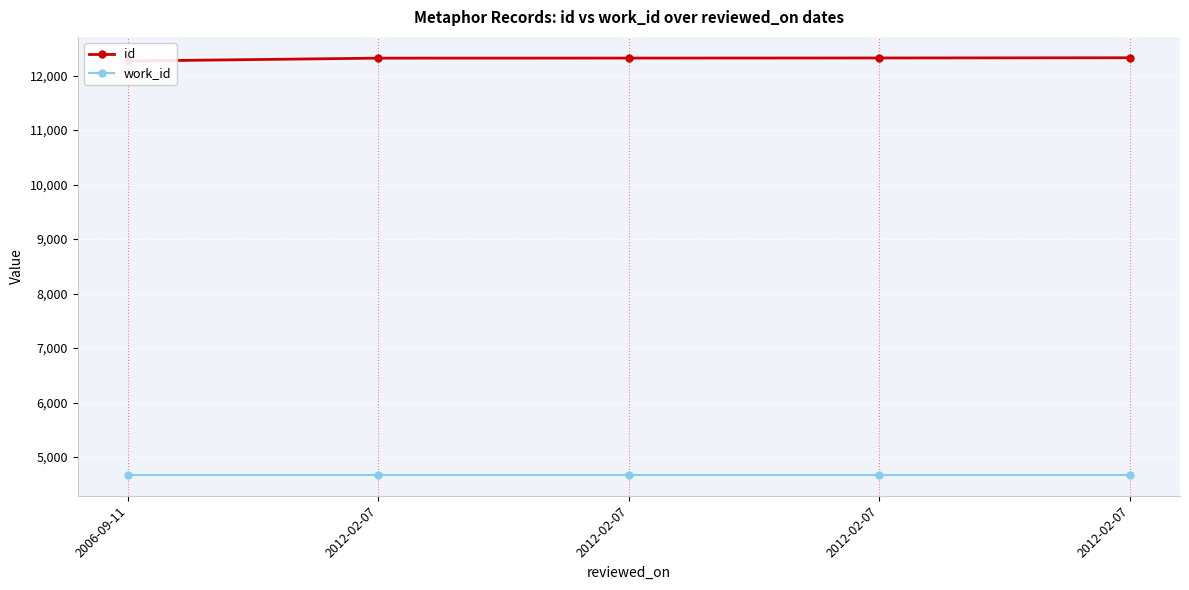

True or false: work_id has a value of 4671 at 2012-02-07.

True